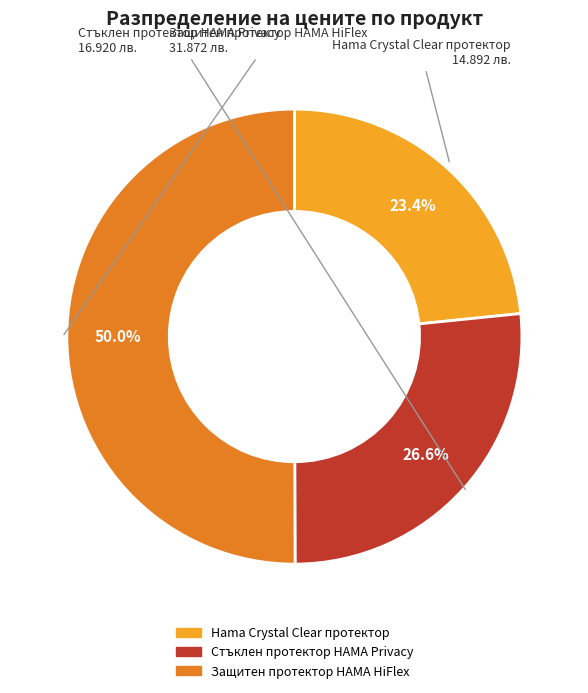

Which slice is the largest?

Защитен протектор HAMA HiFlex